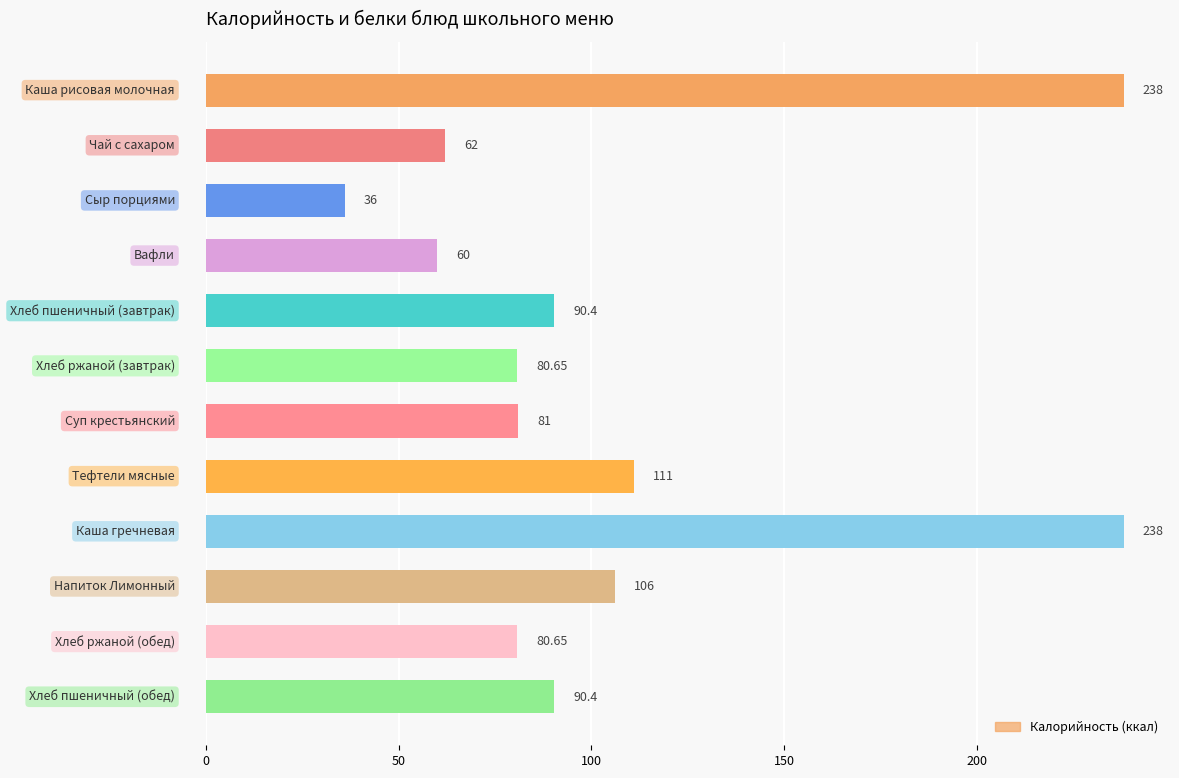

What is the difference between the maximum and minimum values?

202.0